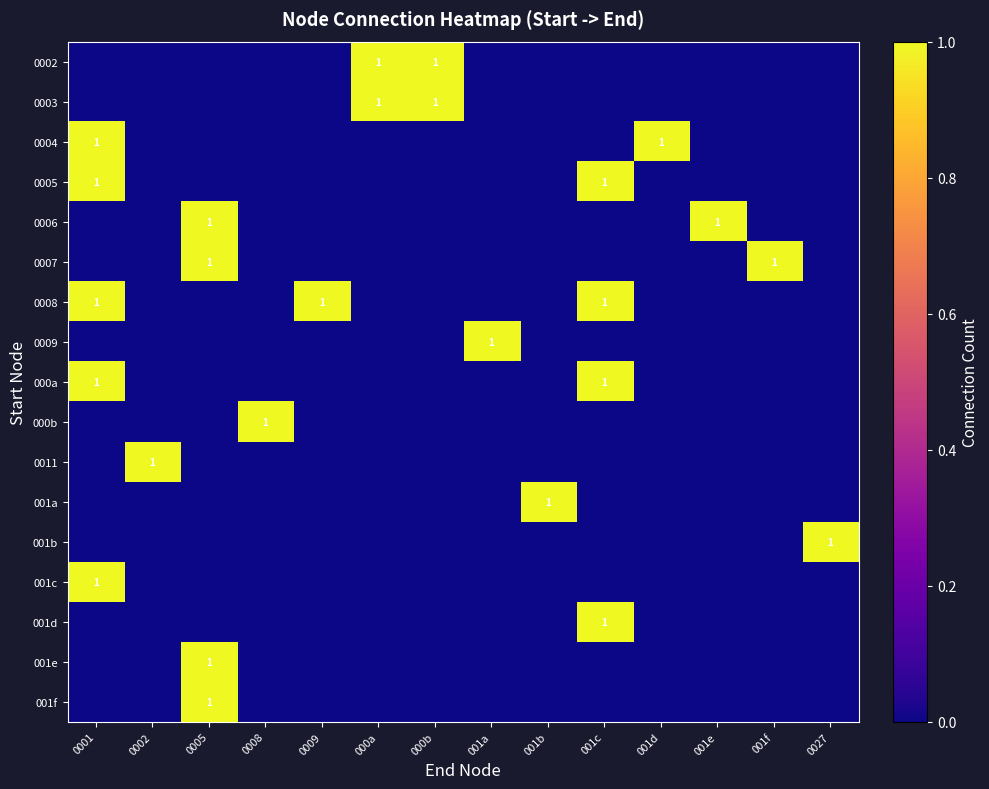

The 0008 series shows 1 at 0001. True or false?

True